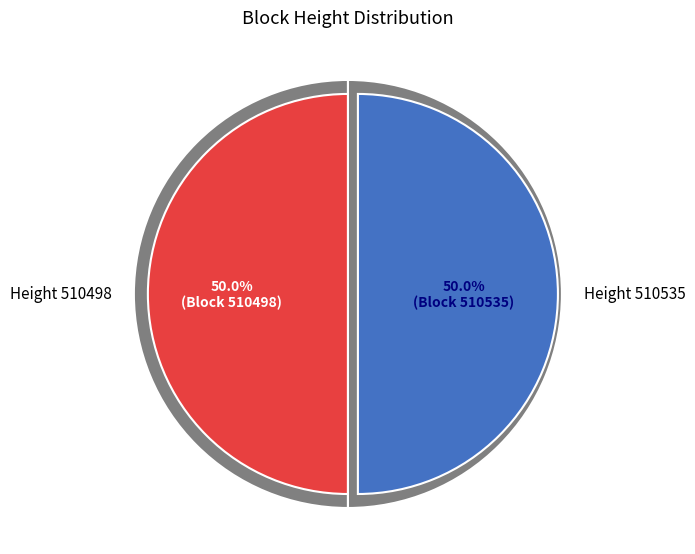

Is the sum of 510498 and 510535 greater than half?

Yes